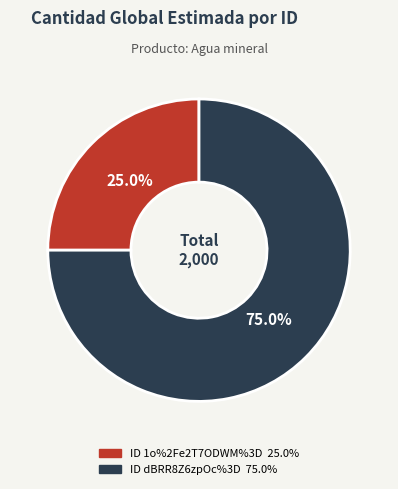

Is there any slice that represents more than half of the pie?

Yes